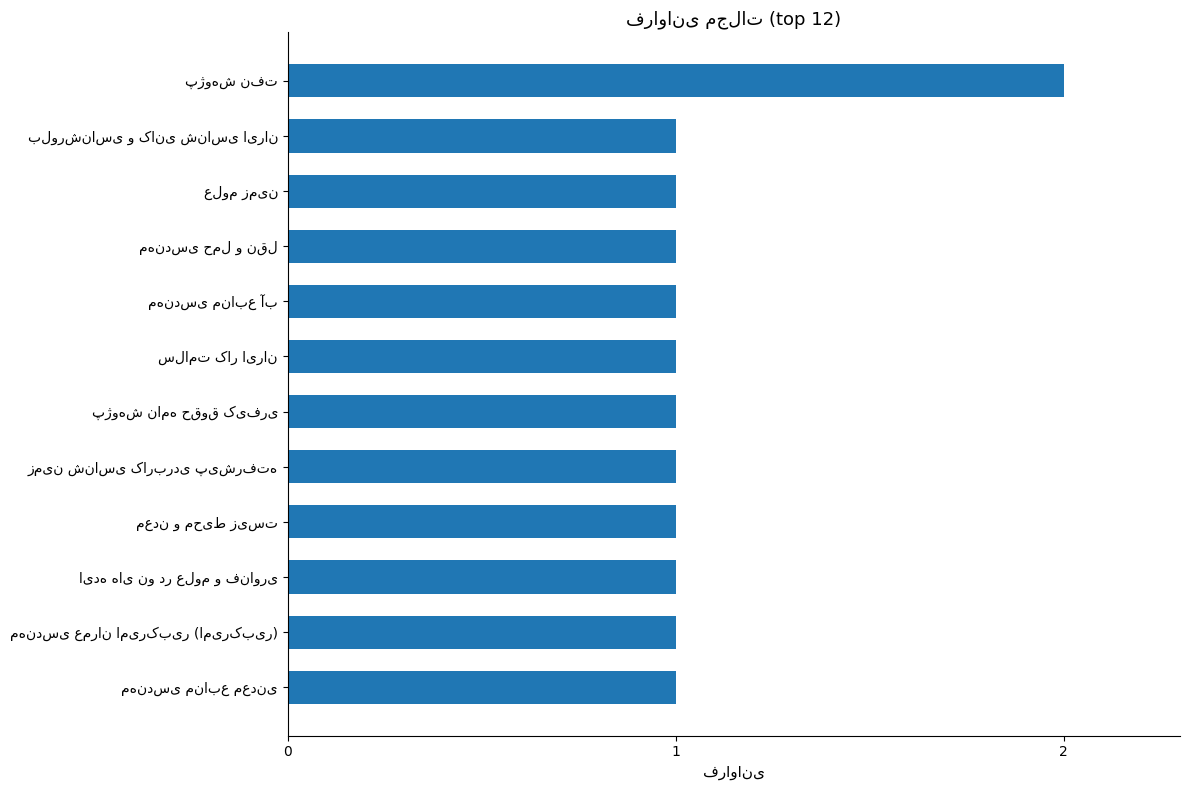

Reading top to bottom, list all the values displayed in this chart.

2	1	1	1	1	1	1	1	1	1	1	1